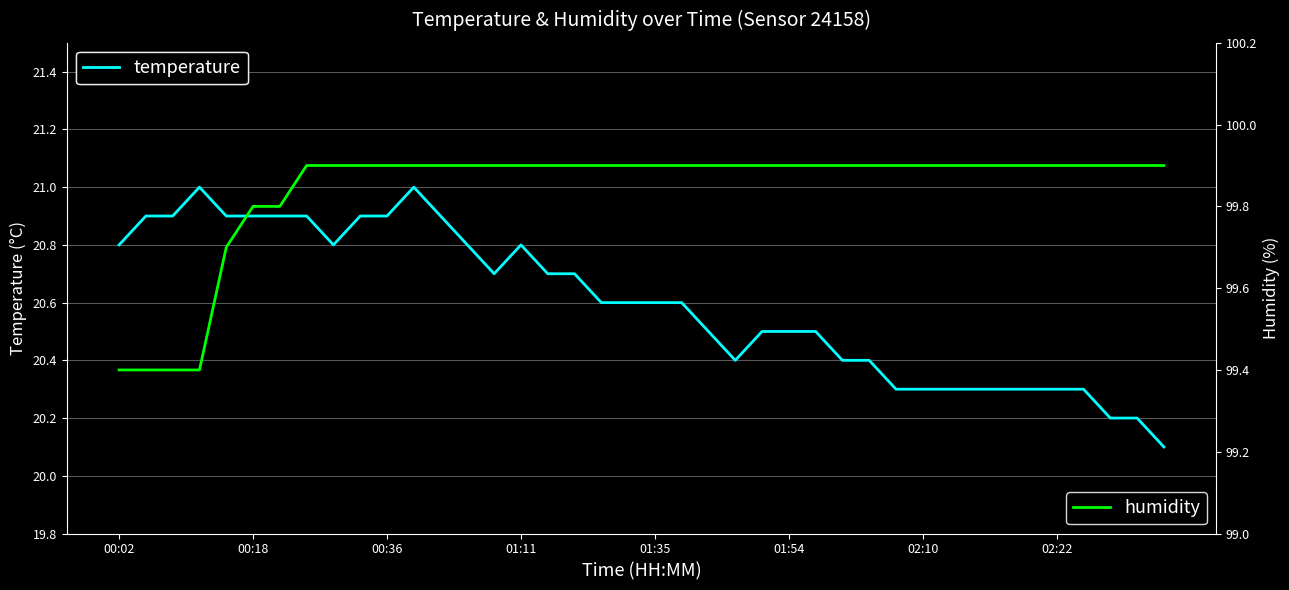

The temperature series shows 20.8 at 01:11. True or false?

True